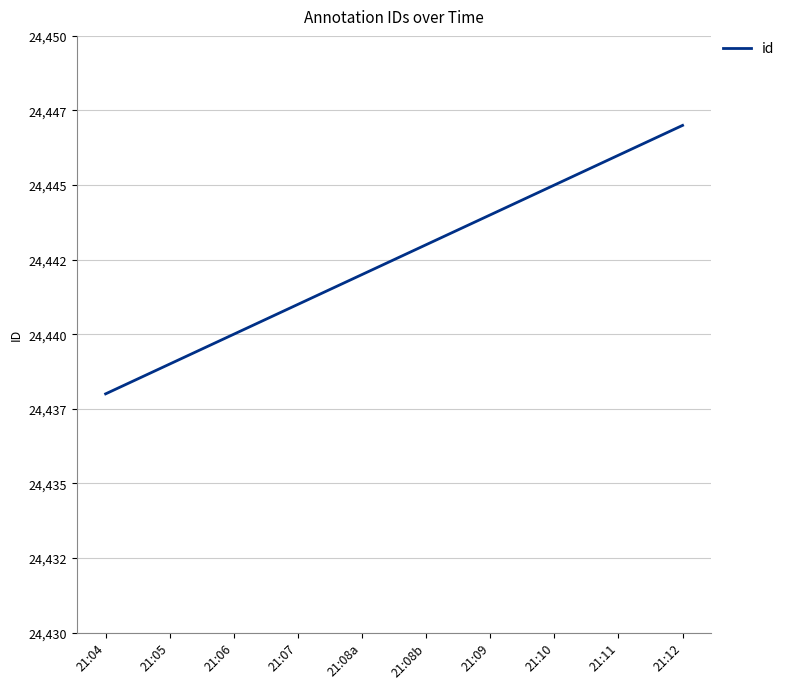

What is the label of the 4th point from the right?

21:09